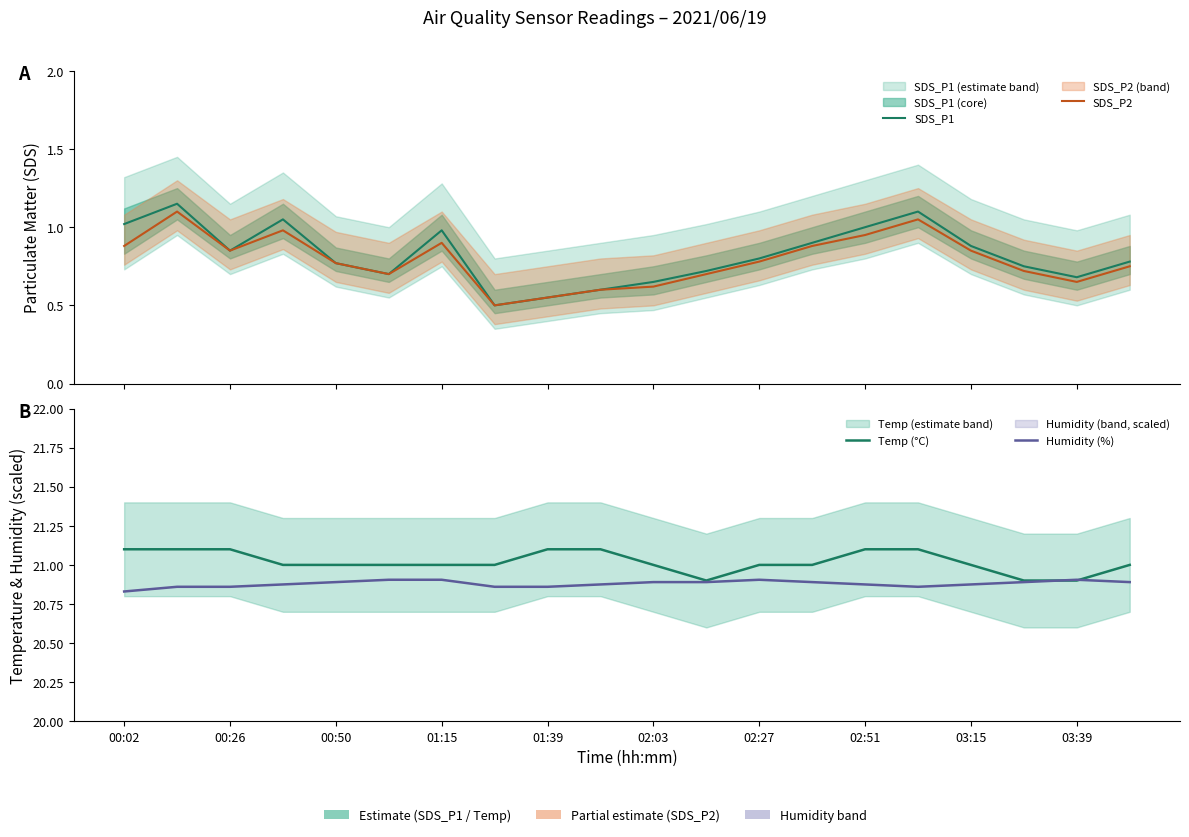

How many categories are shown in the chart?

20